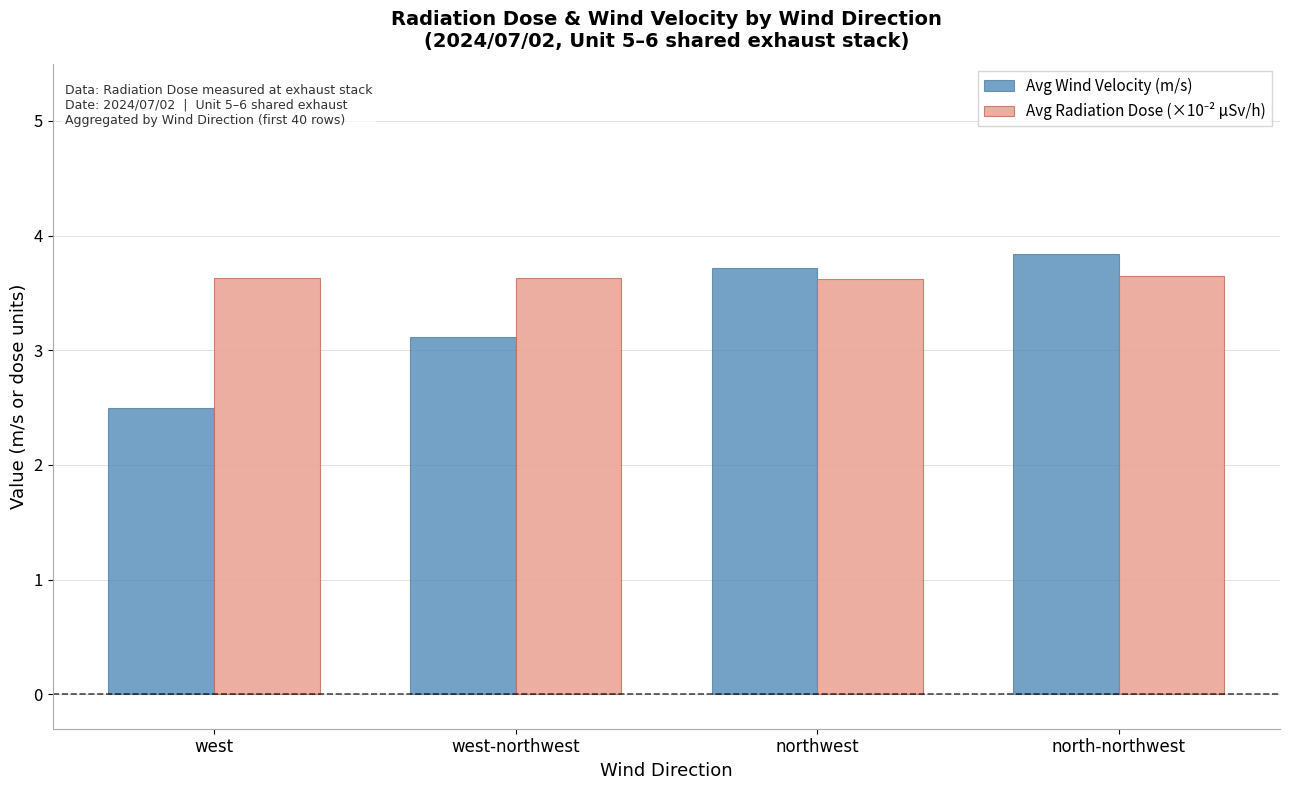

What is the difference between the highest and lowest values at west?

1.1